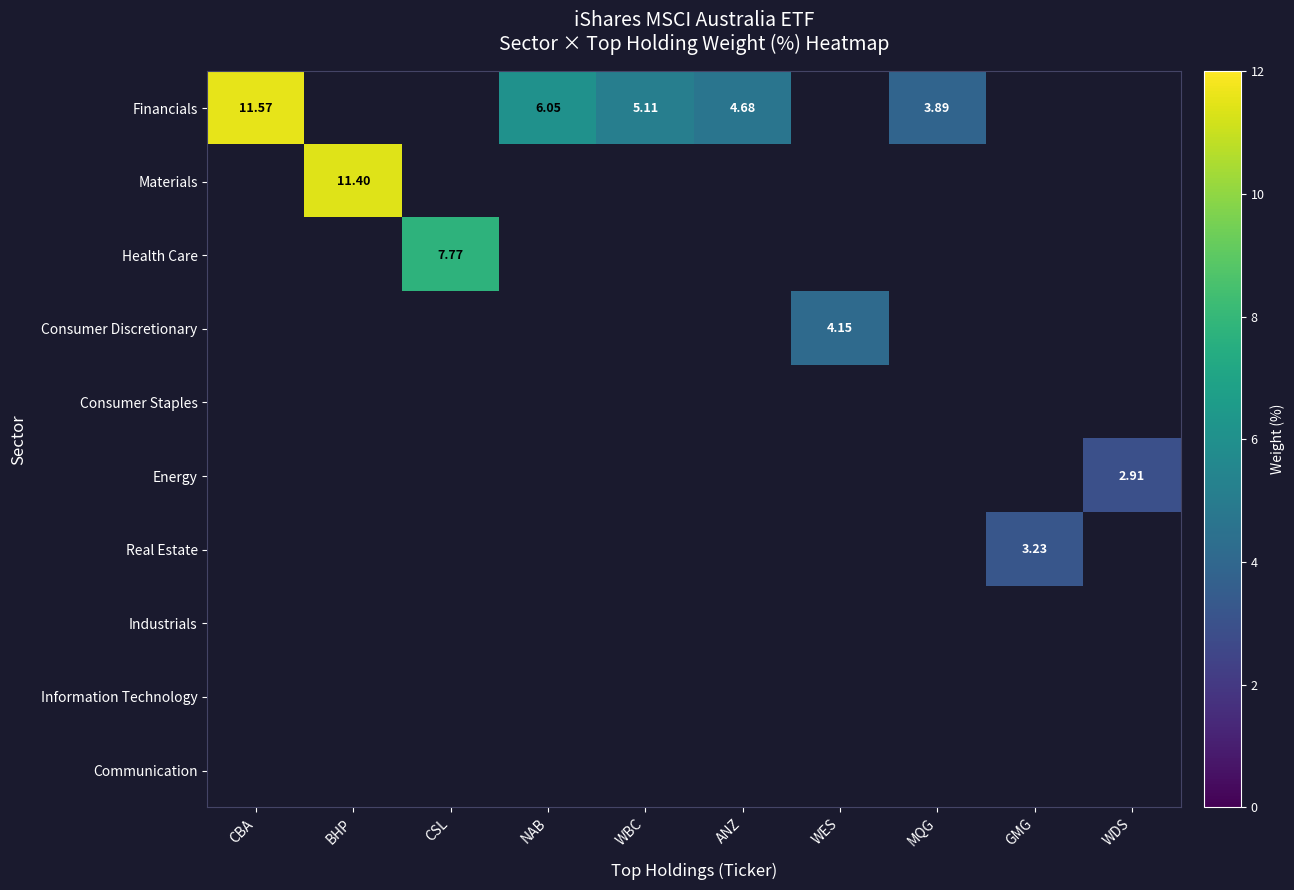

Count the number of data series in this chart.

10